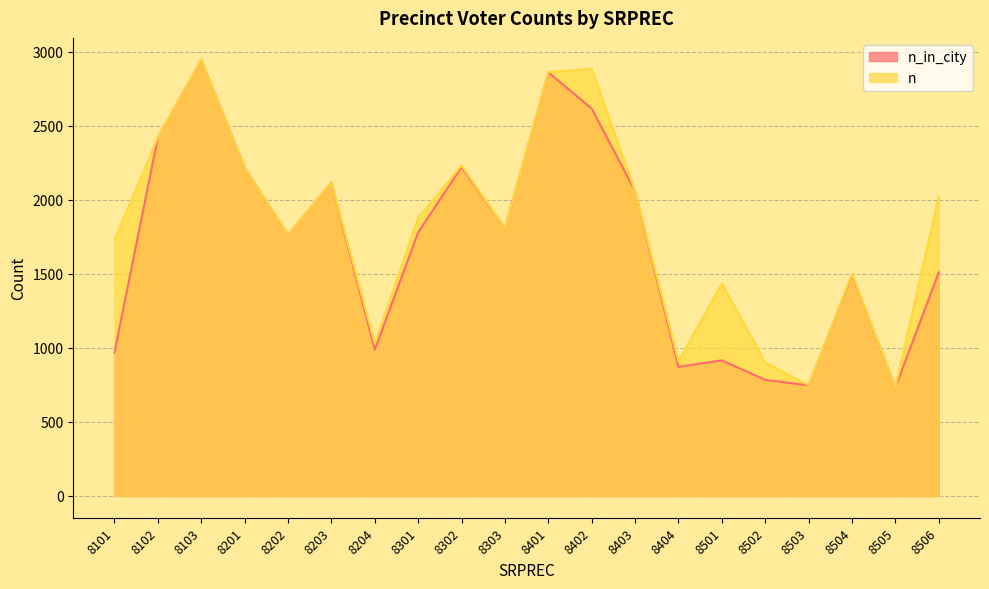

True or false: n and n_in_city cross at least once.

False